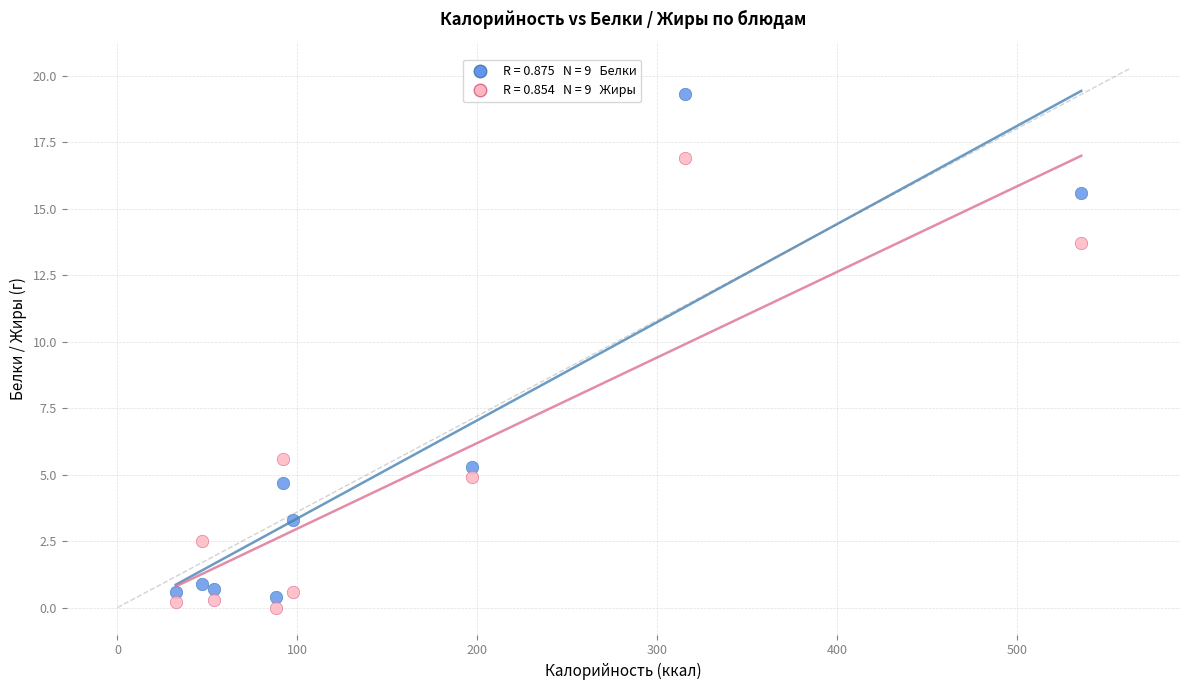

Across all data points, what is the range of Y values (max minus min)?

19.3